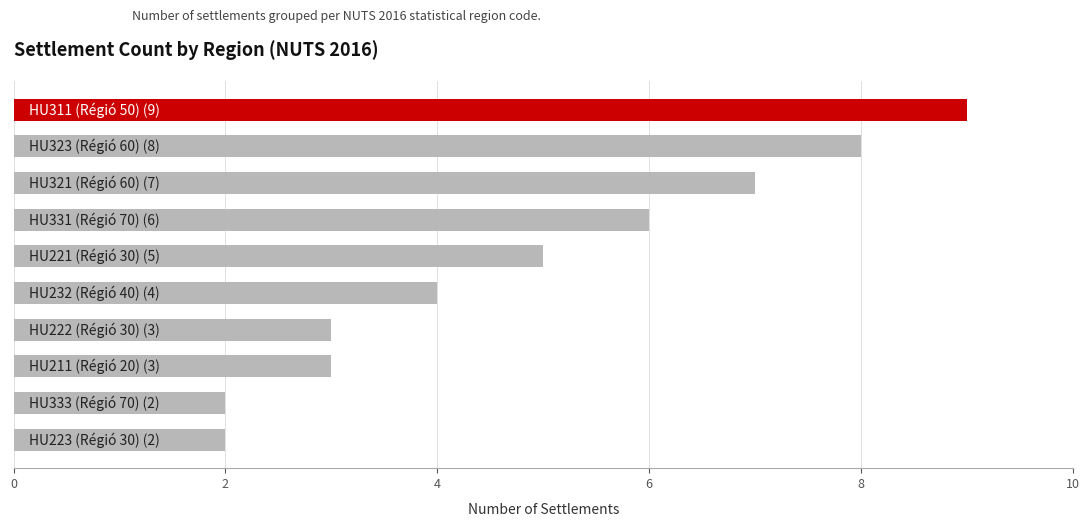

How many bars are there in total?

10